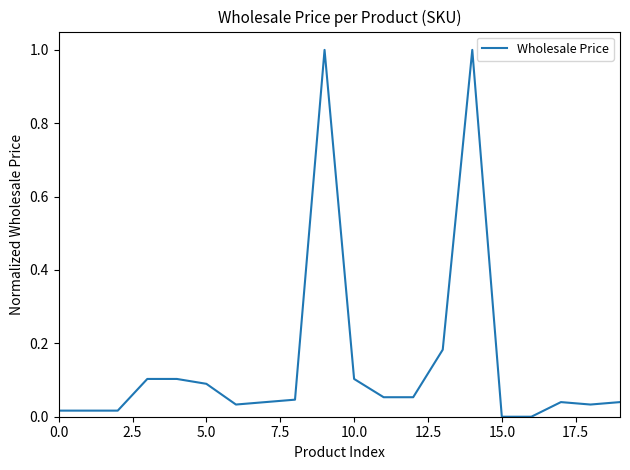

What is the difference between the maximum and minimum values?

1.0